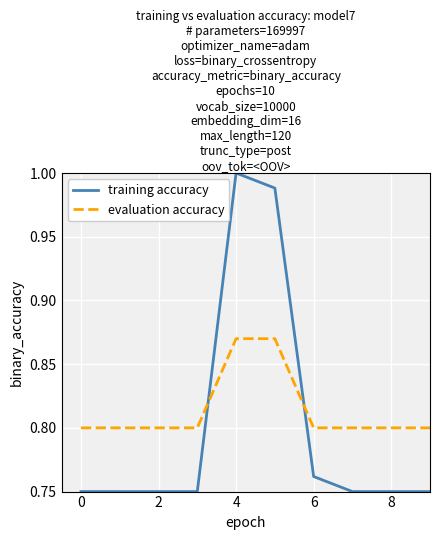

How many times do evaluation accuracy and training accuracy cross each other?

2